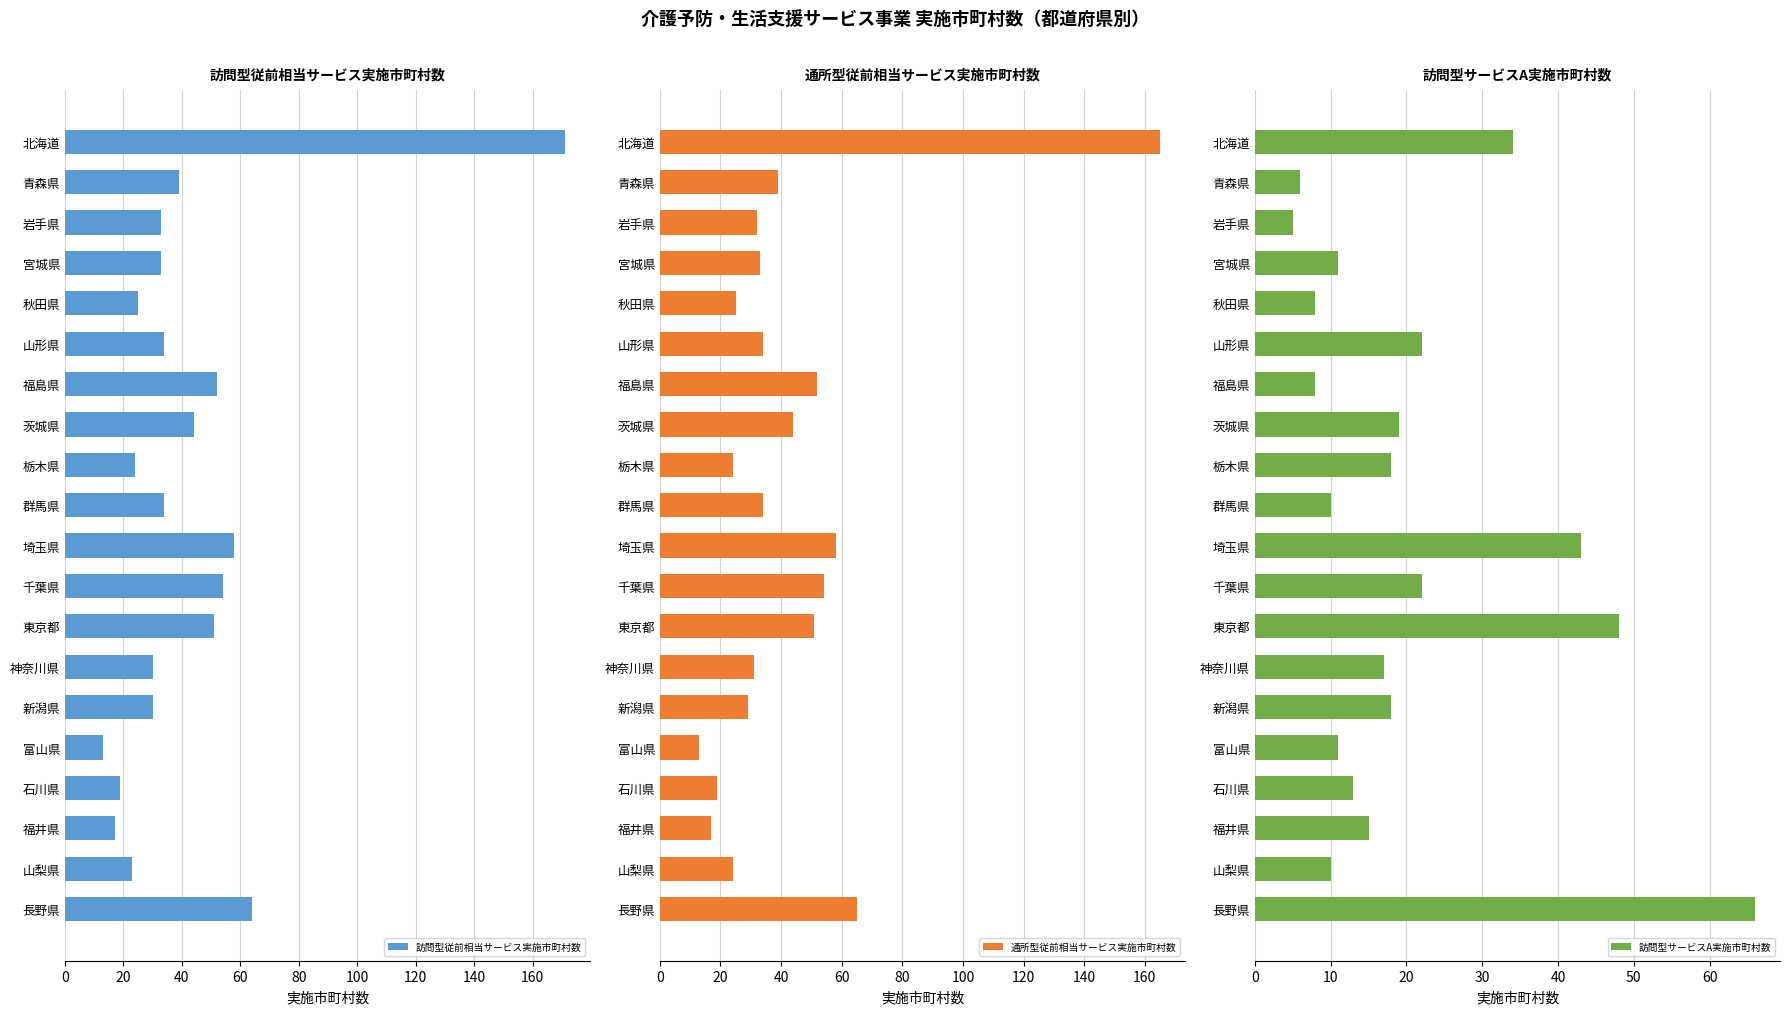

The value of 訪問型従前相当サービス実施市町村数 at 神奈川県 is 30. True or false?

True